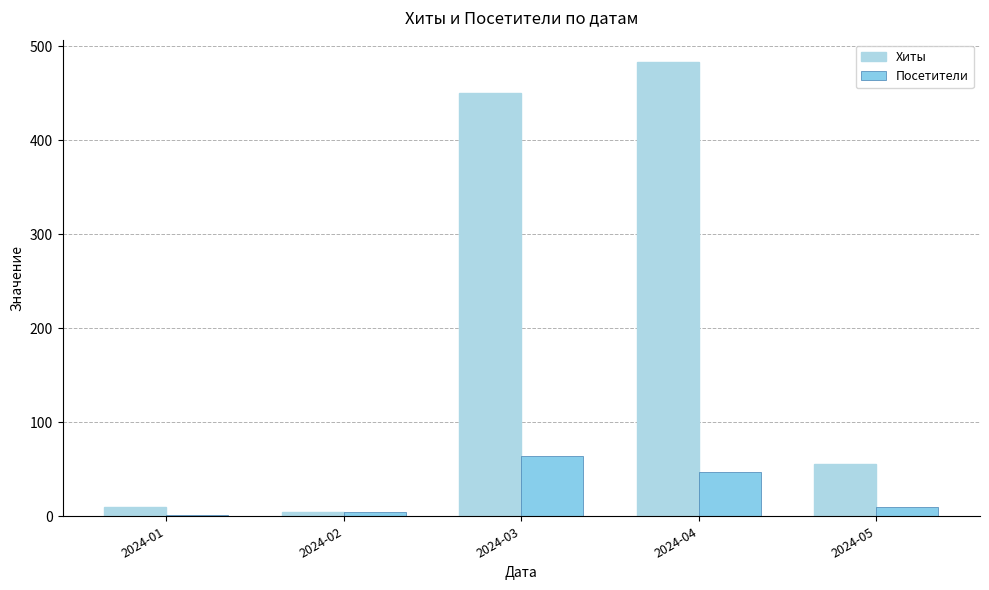

Reading left to right, extract all data points from this chart.

Хиты: 10	5	450	483	56
Посетители: 1	5	64	47	10